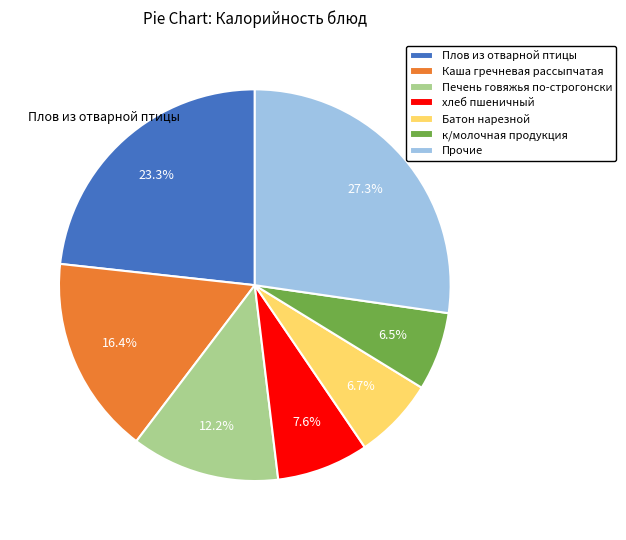

Does any single category account for the majority?

No